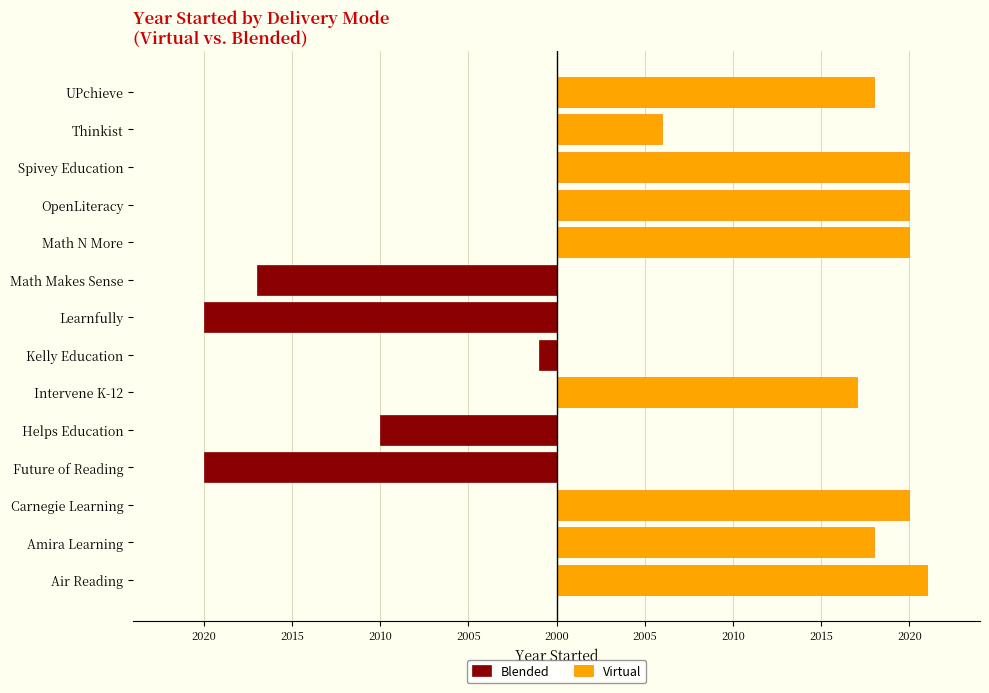

Which series has the largest total across all categories?

Virtual